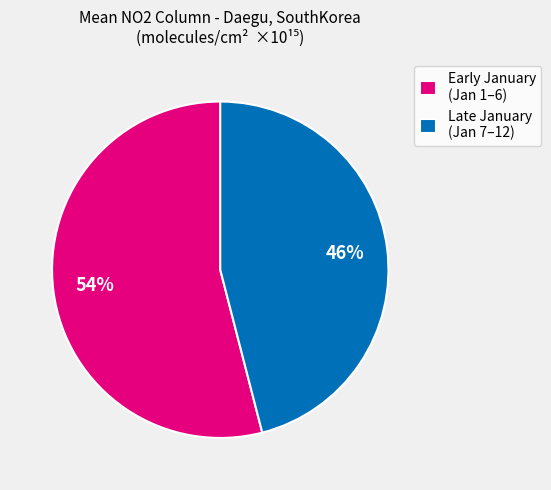

Is the sum of Early January (Jan 1–6) and Late January (Jan 7–12) greater than half?

Yes